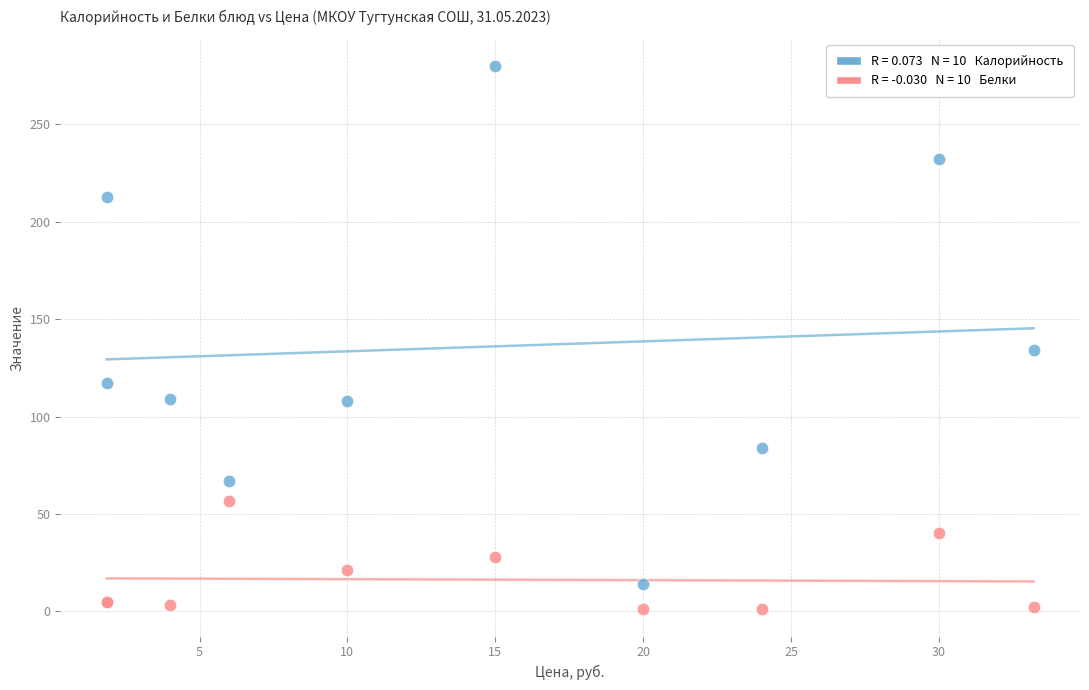

Across all series, what Y value is closest to 140?

134.0